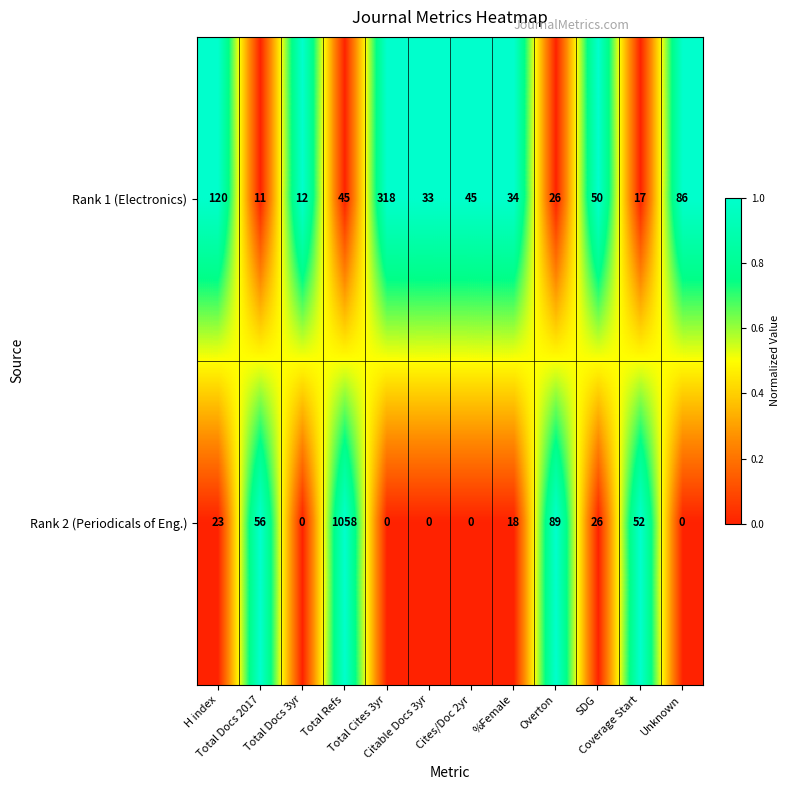

At how many categories does at least one series exceed 25?

11